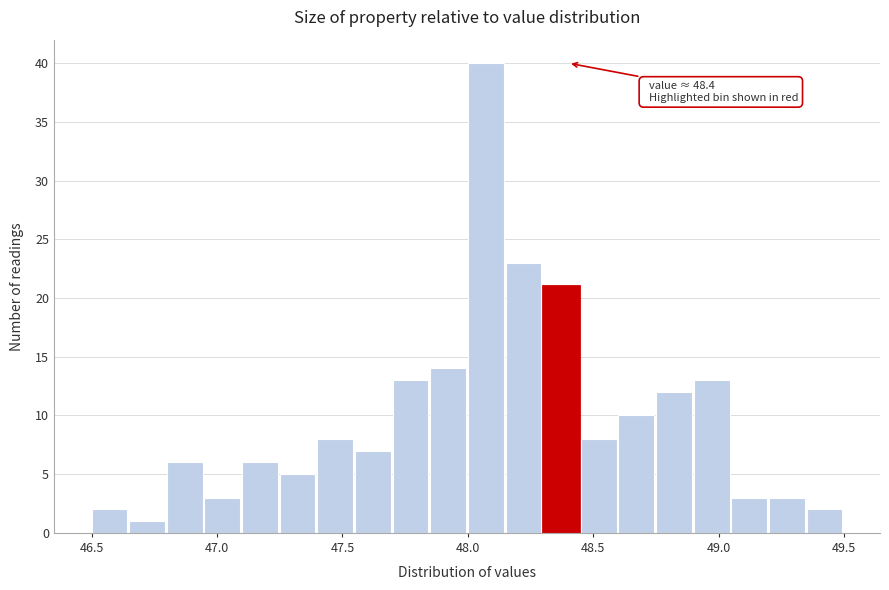

Around what value on the x-axis is the tallest bar? Give the approximate position of its centre, as read against the axis.

48.05